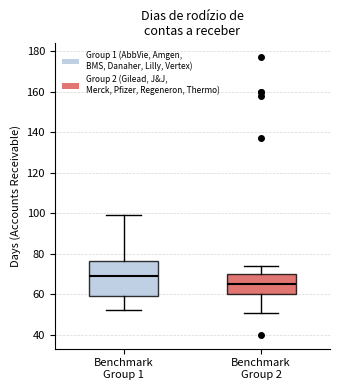

Reading left to right, transcribe this box plot: for each box, give where its median line is, the range the box spans, and where its two whiskers end, as read against the y-axis. The values are not printed on the chart, so give them approximately, as read against the axis.

Benchmark Group 1: median 70, box 60 to 76, whiskers 52 to 100
Benchmark Group 2: median 66, box 60 to 70, whiskers 52 to 74